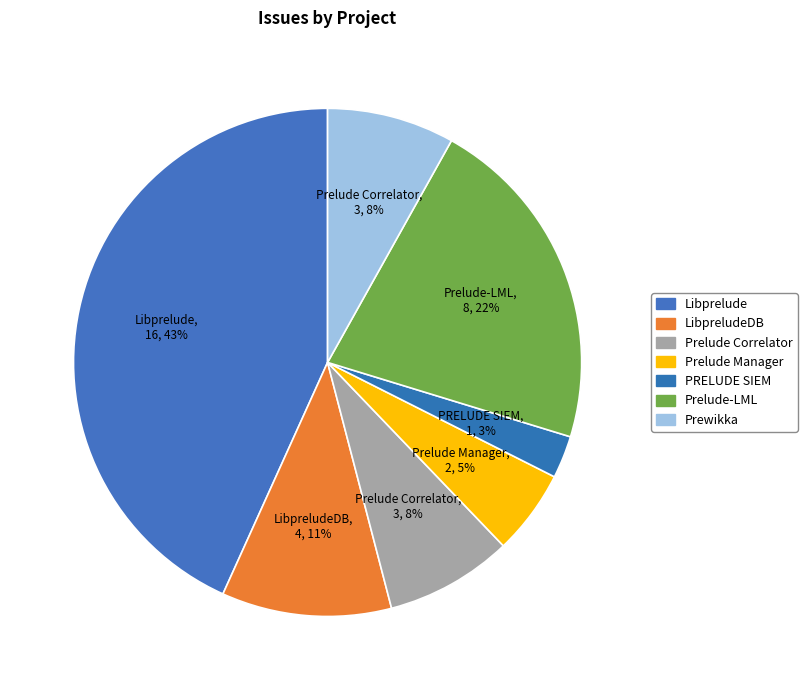

How many slices are in this pie chart?

7